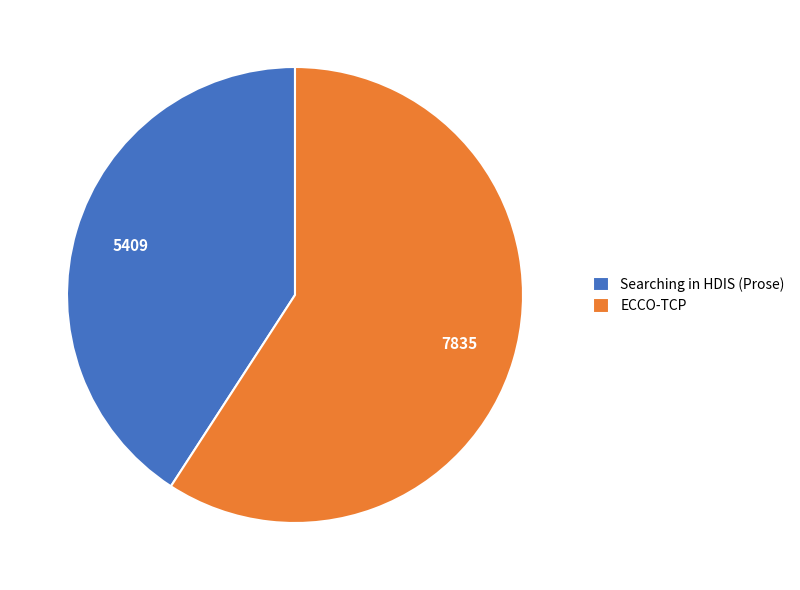

Which has a higher value, ECCO-TCP or Searching in HDIS (Prose)?

ECCO-TCP